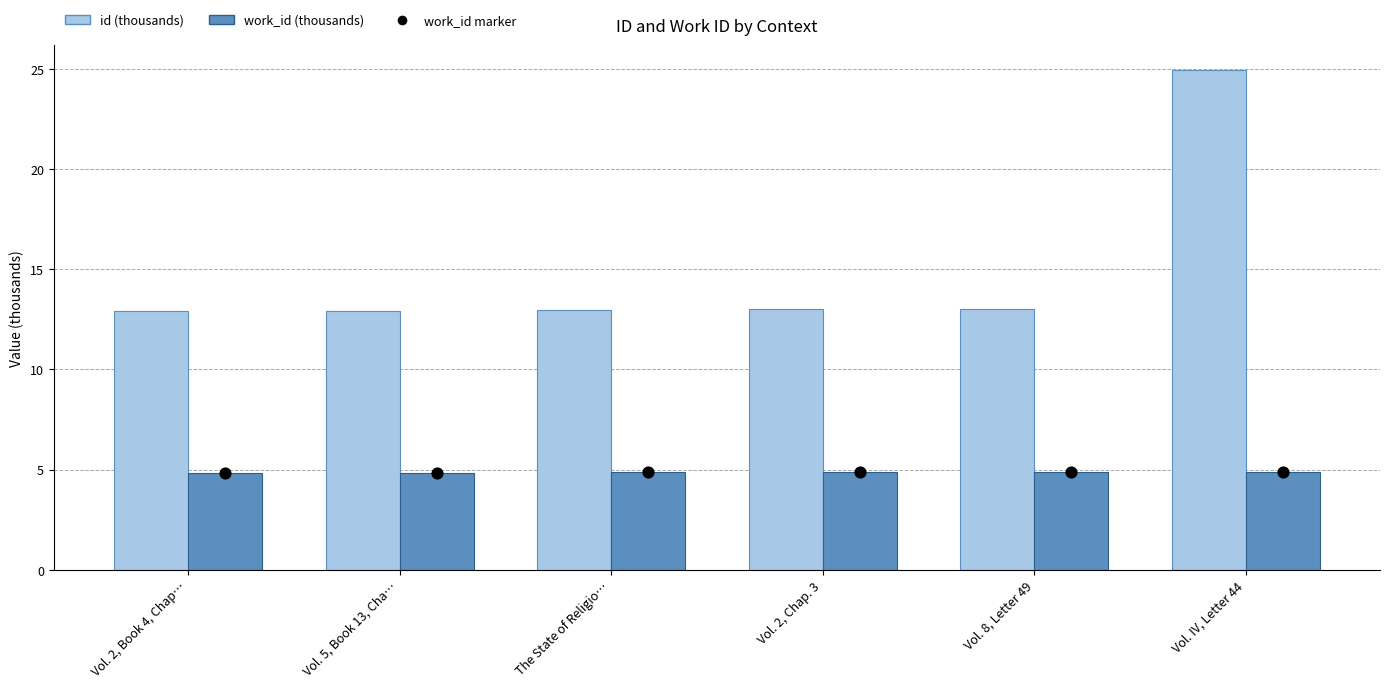

At how many categories does at least one series exceed 21?

1